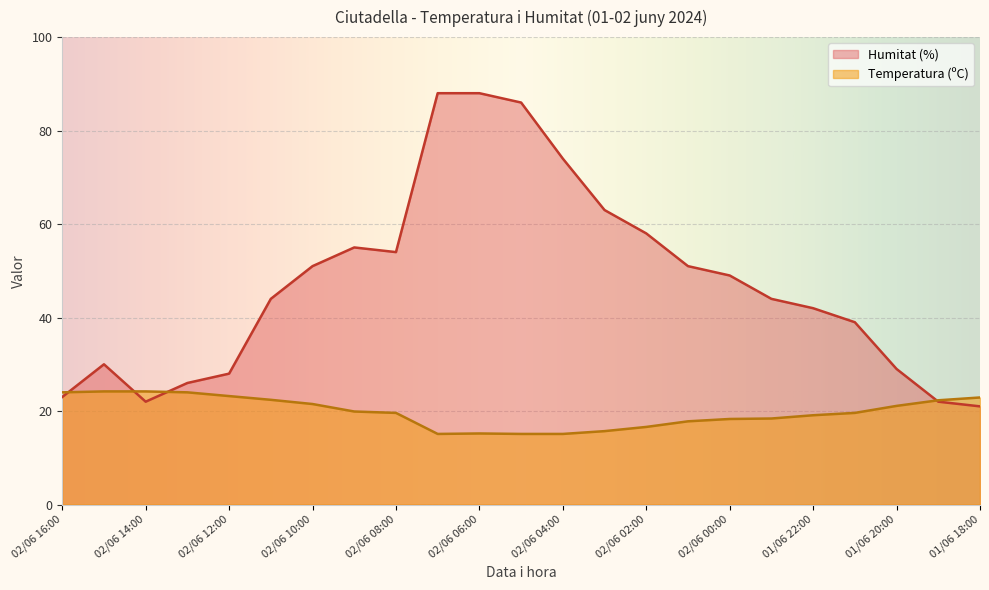

True or false: Temperatura (ºC) and Humitat (%) intersect in this chart.

True